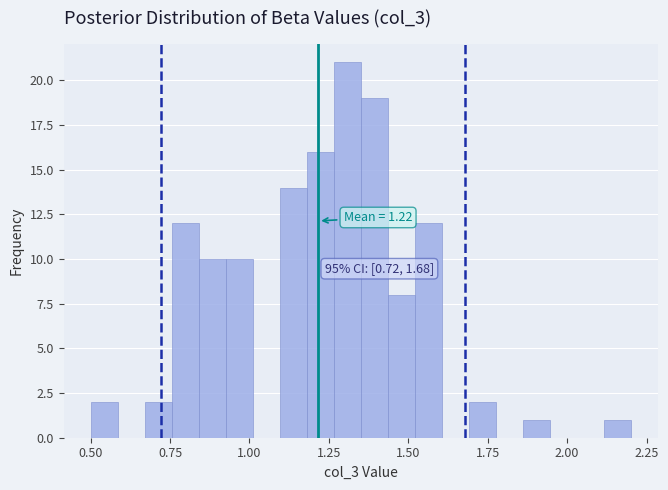

Read against the x-axis, roughly where is the centre of the tallest bar?

1.30